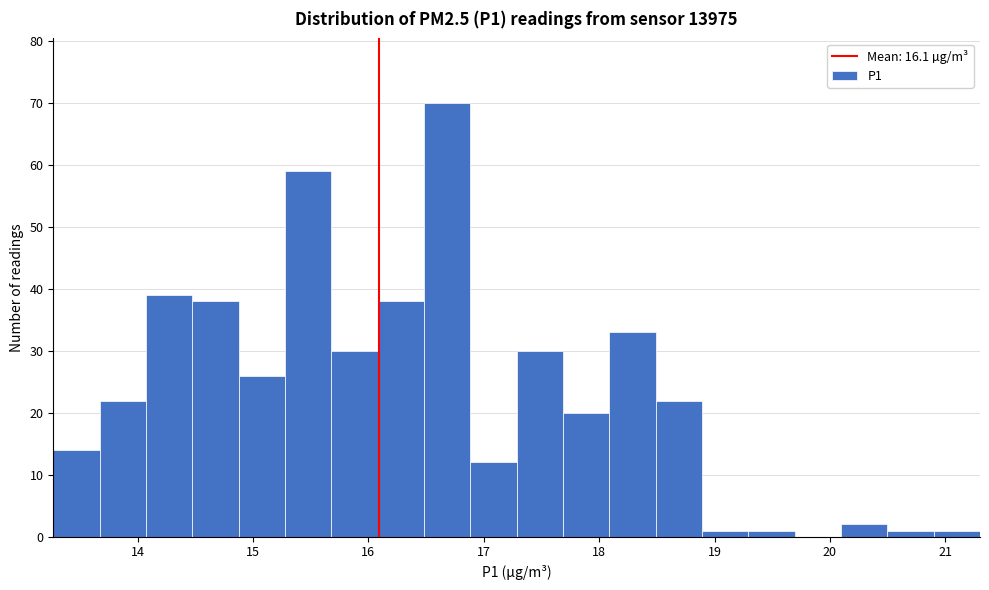

Reading left to right, transcribe this chart: for each bar, give the range it covers on the x-axis and its height. Neither the bar edges nor the heights are printed on the chart, so give them approximately, as read against the axes.

13.3 to 13.7: 14
13.7 to 14.1: 22
14.1 to 14.5: 39
14.5 to 14.9: 38
14.9 to 15.3: 26
15.3 to 15.7: 59
15.7 to 16.1: 30
16.1 to 16.5: 38
16.5 to 16.9: 70
16.9 to 17.3: 12
17.3 to 17.7: 30
17.7 to 18.1: 20
18.1 to 18.5: 33
18.5 to 18.9: 22
18.9 to 19.3: 1
19.3 to 19.7: 1
19.7 to 20.1: 0
20.1 to 20.5: 2
20.5 to 20.9: 1
20.9 to 21.3: 1